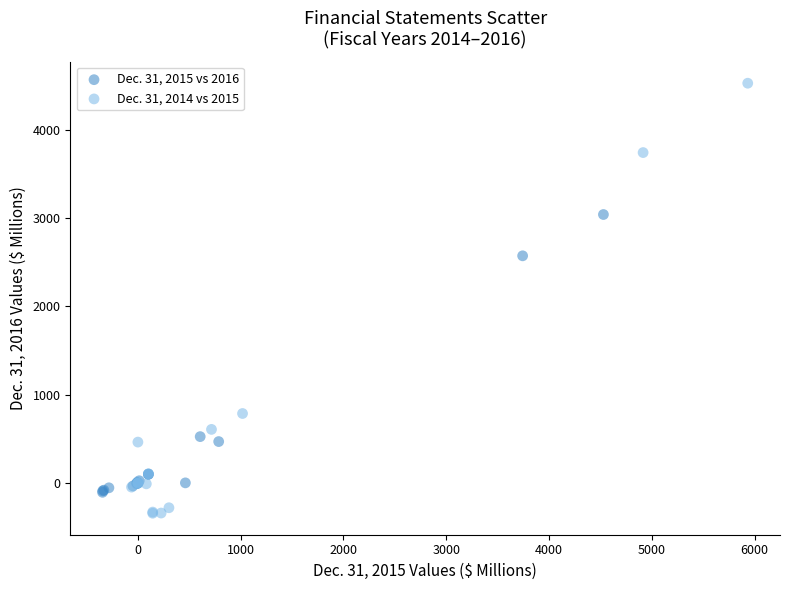

Which series has the widest spread of Y values?

Dec. 31, 2014 vs 2015